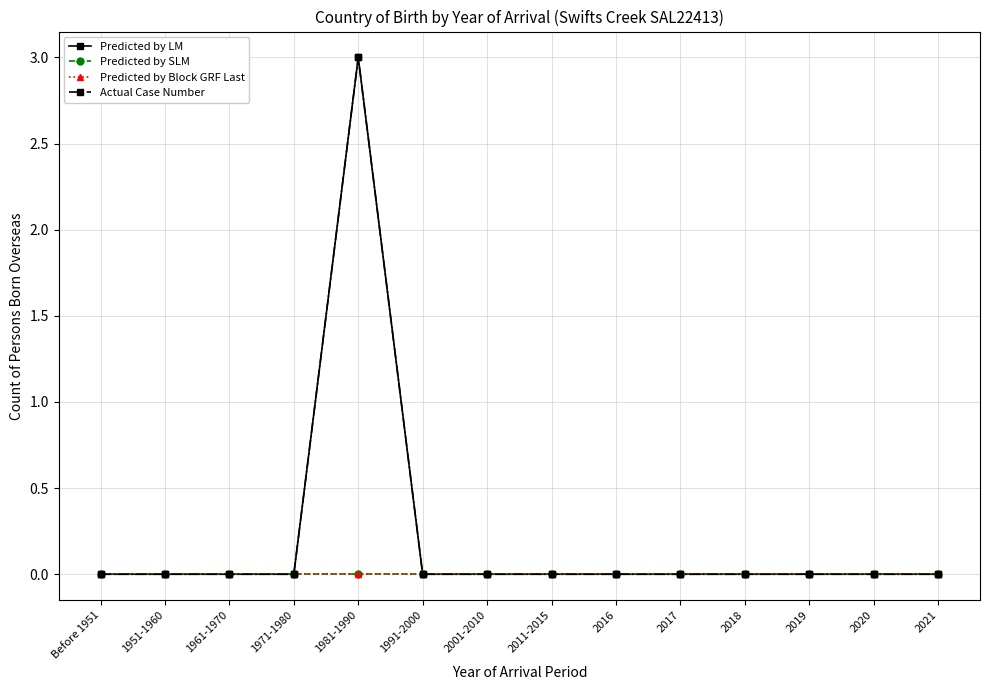

How many lines are shown in the chart?

4